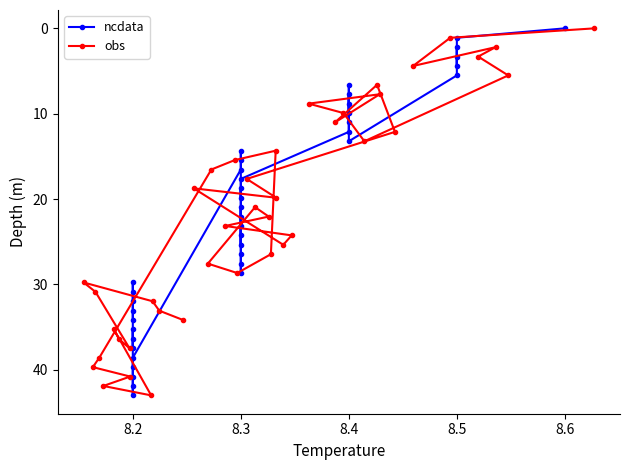

What is the maximum value for obs?

43.0